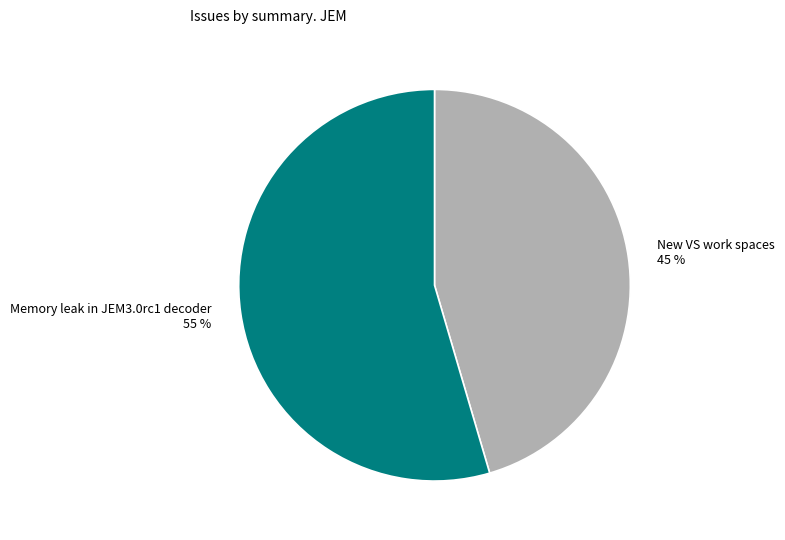

To the nearest percent, what is the average slice percentage?

50%